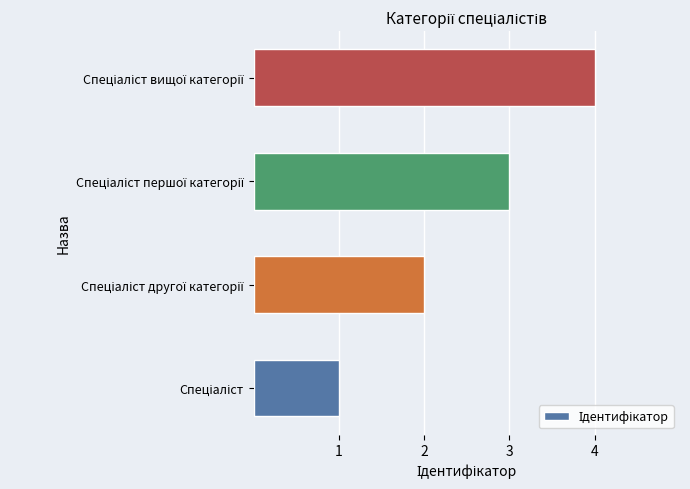

How many series are shown in this chart?

1